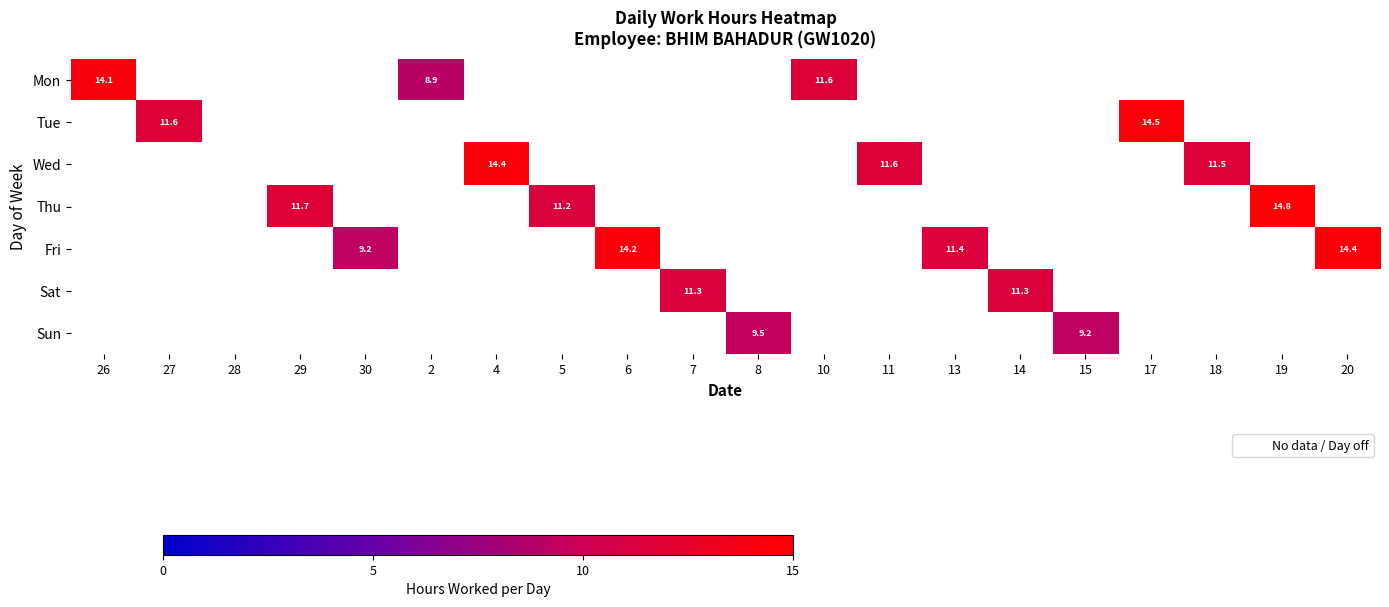

Reading left to right, transcribe all the data shown in this chart.

26: Mon=14.1	Tue=0.0	Wed=0.0	Thu=0.0	Fri=0.0	Sat=0.0	Sun=0.0
27: Mon=0.0	Tue=11.6	Wed=0.0	Thu=0.0	Fri=0.0	Sat=0.0	Sun=0.0
28: Mon=0.0	Tue=0.0	Wed=0.0	Thu=0.0	Fri=0.0	Sat=0.0	Sun=0.0
29: Mon=0.0	Tue=0.0	Wed=0.0	Thu=11.7	Fri=0.0	Sat=0.0	Sun=0.0
30: Mon=0.0	Tue=0.0	Wed=0.0	Thu=0.0	Fri=9.2	Sat=0.0	Sun=0.0
2: Mon=8.9	Tue=0.0	Wed=0.0	Thu=0.0	Fri=0.0	Sat=0.0	Sun=0.0
4: Mon=0.0	Tue=0.0	Wed=14.4	Thu=0.0	Fri=0.0	Sat=0.0	Sun=0.0
5: Mon=0.0	Tue=0.0	Wed=0.0	Thu=11.2	Fri=0.0	Sat=0.0	Sun=0.0
6: Mon=0.0	Tue=0.0	Wed=0.0	Thu=0.0	Fri=14.2	Sat=0.0	Sun=0.0
7: Mon=0.0	Tue=0.0	Wed=0.0	Thu=0.0	Fri=0.0	Sat=11.3	Sun=0.0
8: Mon=0.0	Tue=0.0	Wed=0.0	Thu=0.0	Fri=0.0	Sat=0.0	Sun=9.5
10: Mon=11.6	Tue=0.0	Wed=0.0	Thu=0.0	Fri=0.0	Sat=0.0	Sun=0.0
11: Mon=0.0	Tue=0.0	Wed=11.6	Thu=0.0	Fri=0.0	Sat=0.0	Sun=0.0
13: Mon=0.0	Tue=0.0	Wed=0.0	Thu=0.0	Fri=11.4	Sat=0.0	Sun=0.0
14: Mon=0.0	Tue=0.0	Wed=0.0	Thu=0.0	Fri=0.0	Sat=11.3	Sun=0.0
15: Mon=0.0	Tue=0.0	Wed=0.0	Thu=0.0	Fri=0.0	Sat=0.0	Sun=9.2
17: Mon=0.0	Tue=14.5	Wed=0.0	Thu=0.0	Fri=0.0	Sat=0.0	Sun=0.0
18: Mon=0.0	Tue=0.0	Wed=11.5	Thu=0.0	Fri=0.0	Sat=0.0	Sun=0.0
19: Mon=0.0	Tue=0.0	Wed=0.0	Thu=14.8	Fri=0.0	Sat=0.0	Sun=0.0
20: Mon=0.0	Tue=0.0	Wed=0.0	Thu=0.0	Fri=14.4	Sat=0.0	Sun=0.0